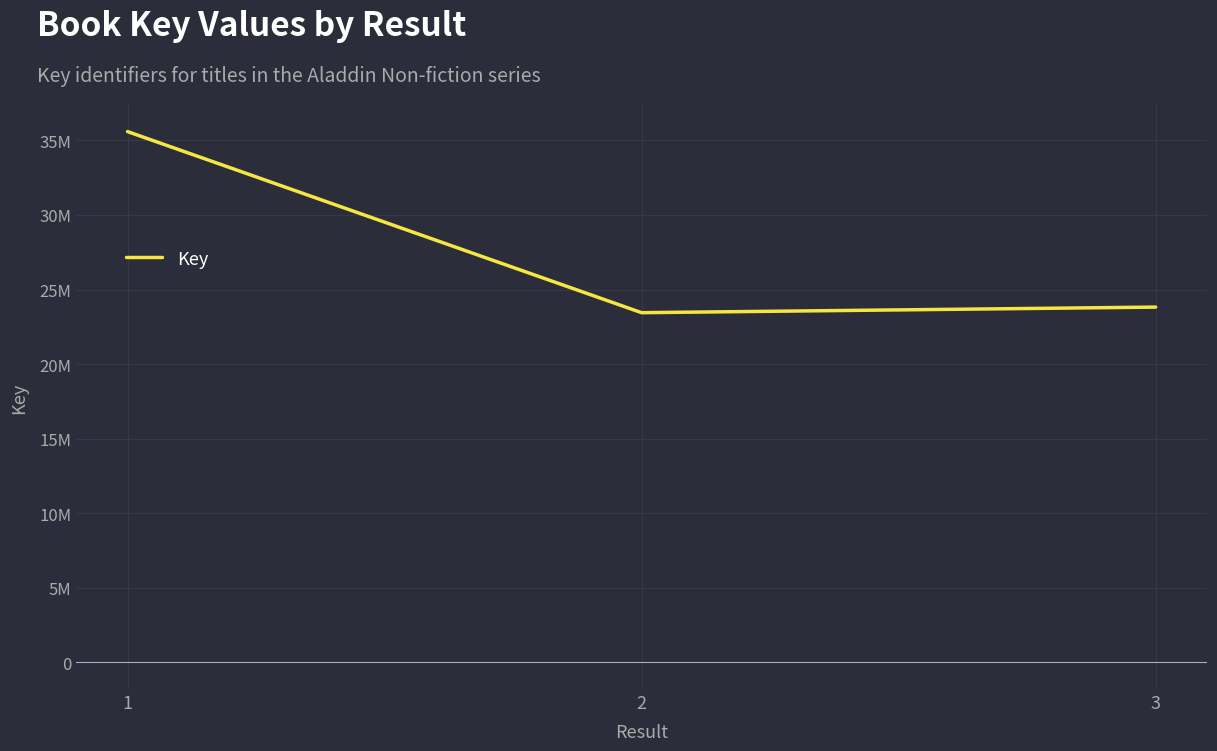

Does the chart have visible grid lines?

Yes